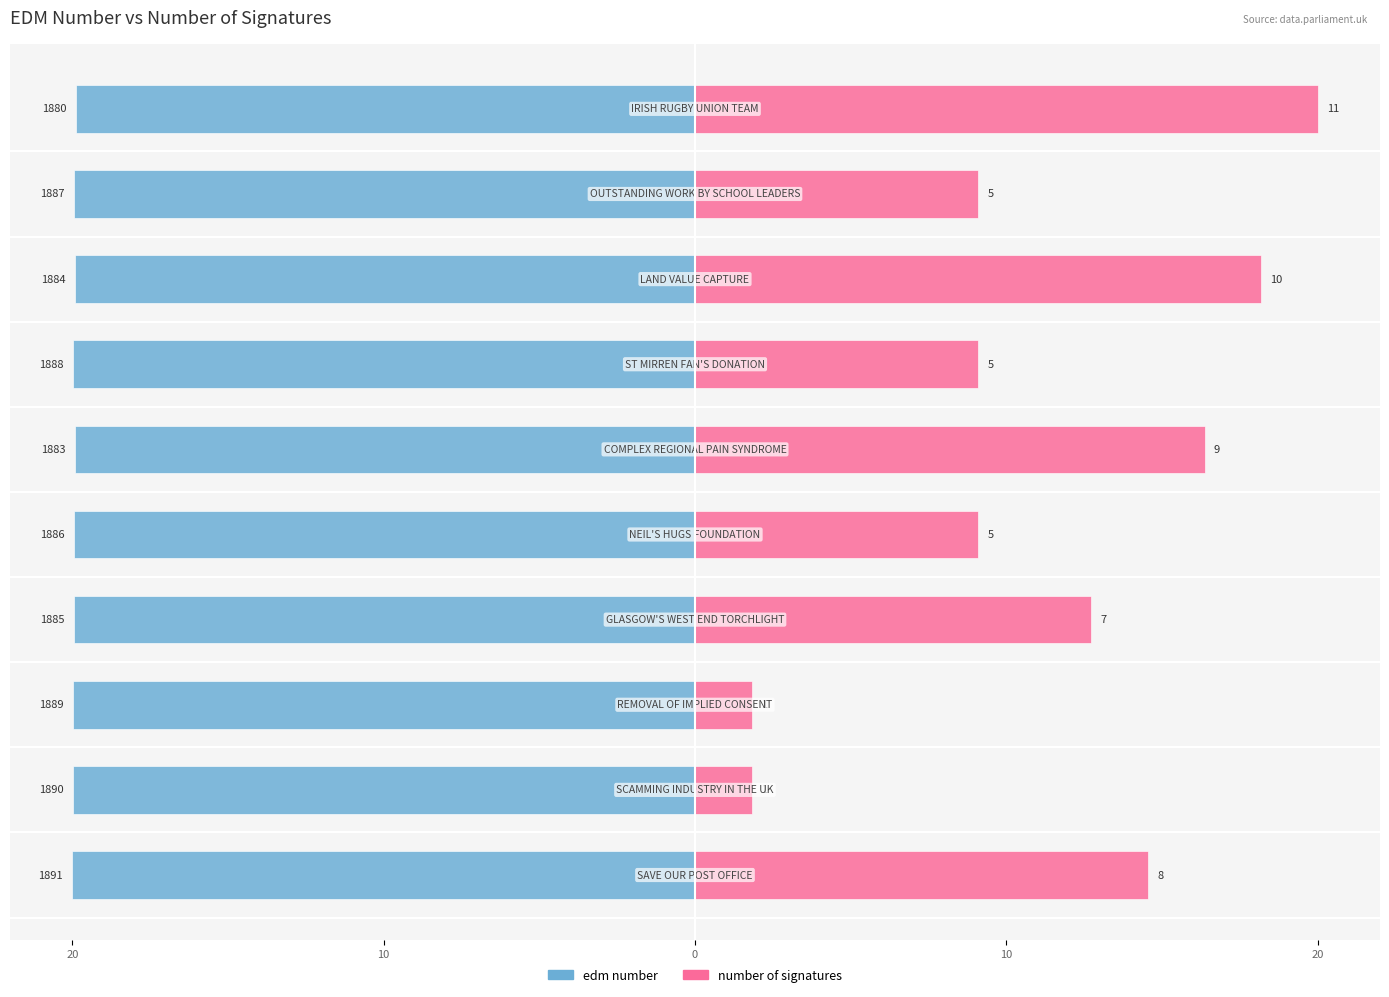

True or false: edm number has a value of -9.2 at 10.

False